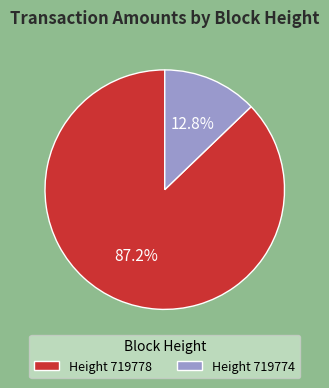

What percentage do Height 719778 and Height 719774 together represent?

100.0%